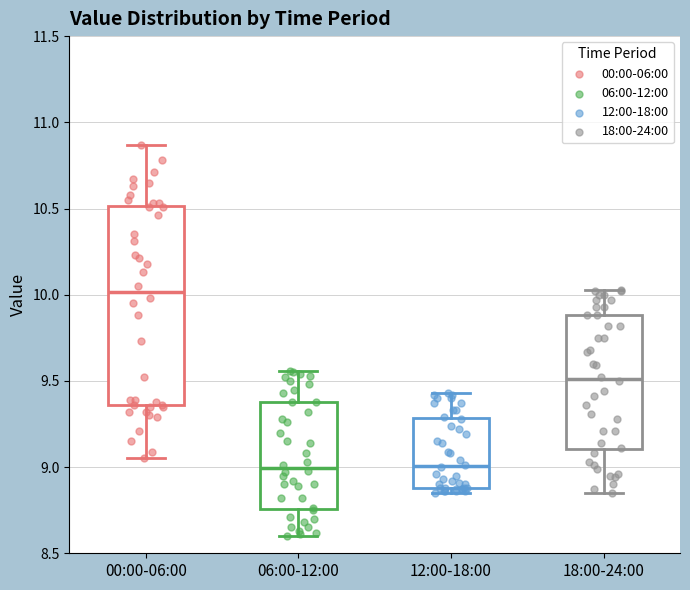

Which box is the tallest, from its lower edge to its upper edge?

00:00-06:00